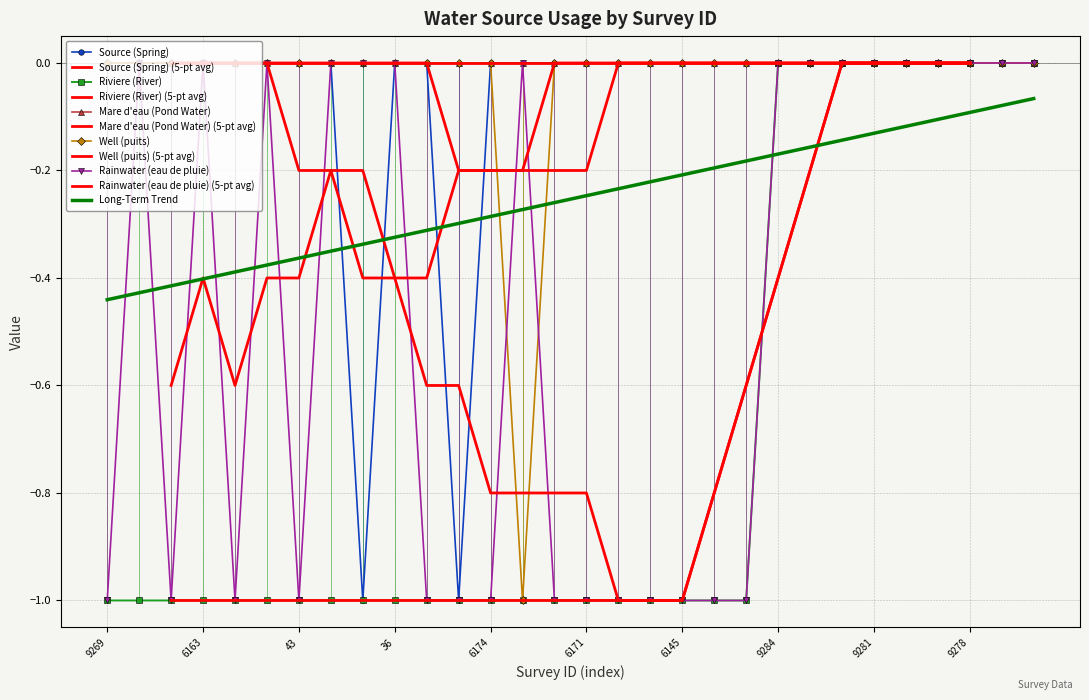

Is the value of Source (Spring) at 6172 greater than the value of Riviere (River) at 9281?

No